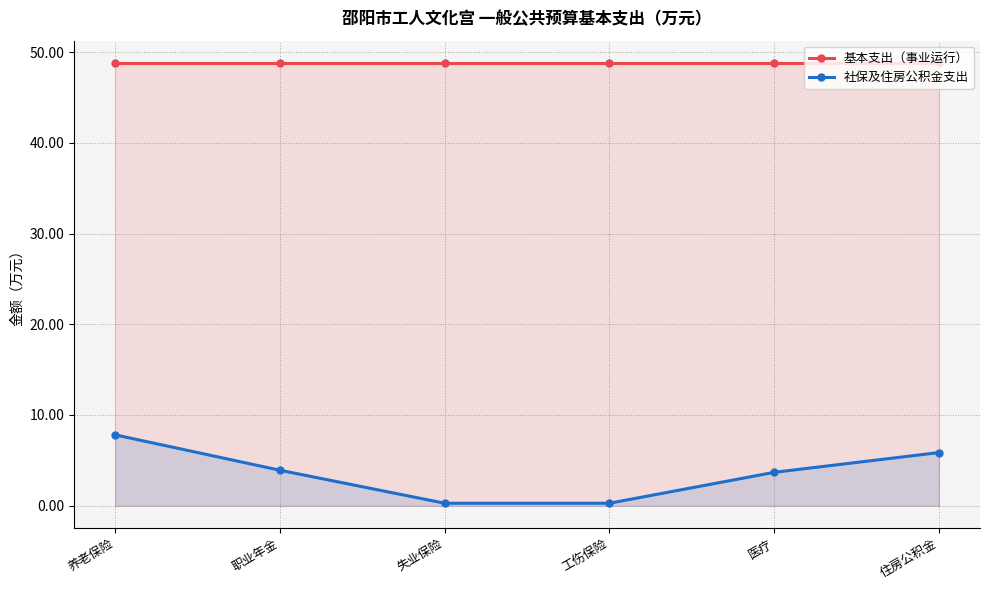

True or false: 社保及住房公积金支出 has a value of 1.5 at 住房公积金.

False